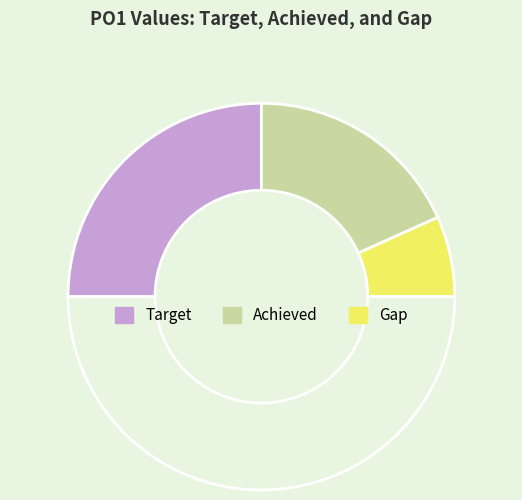

How many slices are in this pie chart?

4